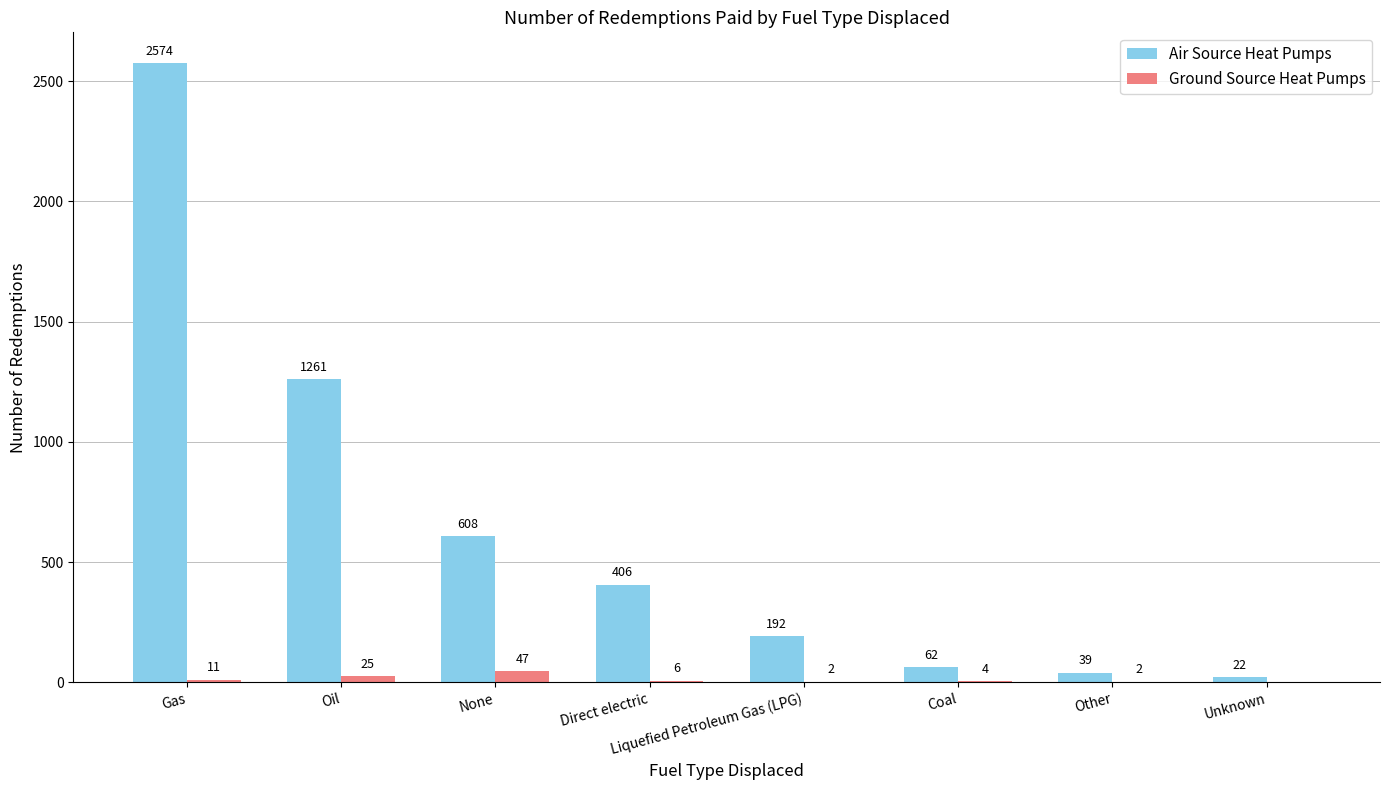

Between Oil and Coal, which series saw the biggest shift?

Air Source Heat Pumps